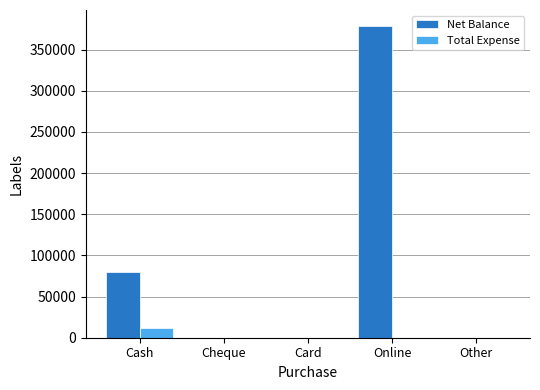

What is the average value of the Net Balance series?

91855